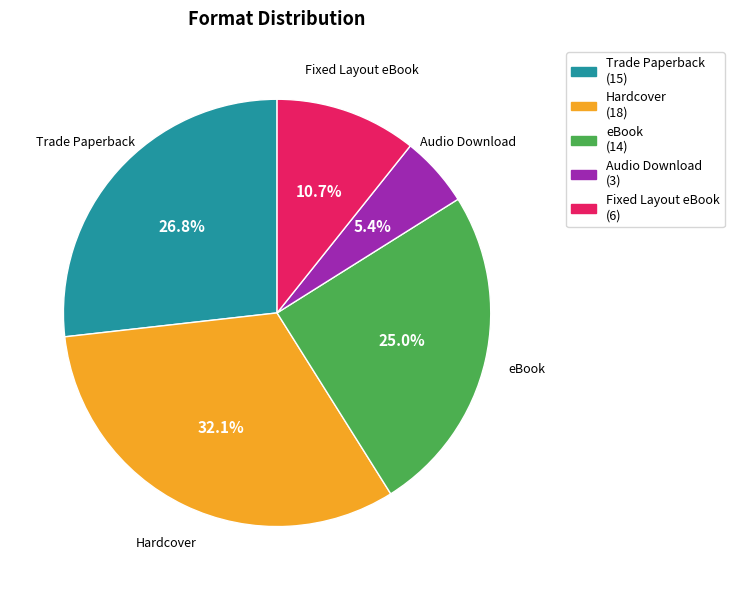

How many slices are in this pie chart?

5